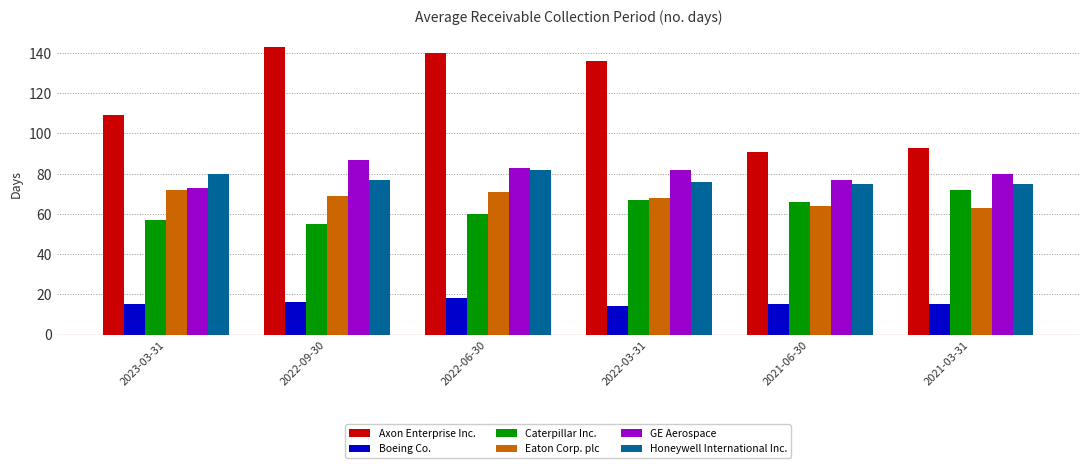

How many values in the Axon Enterprise Inc. series are below 136?

3